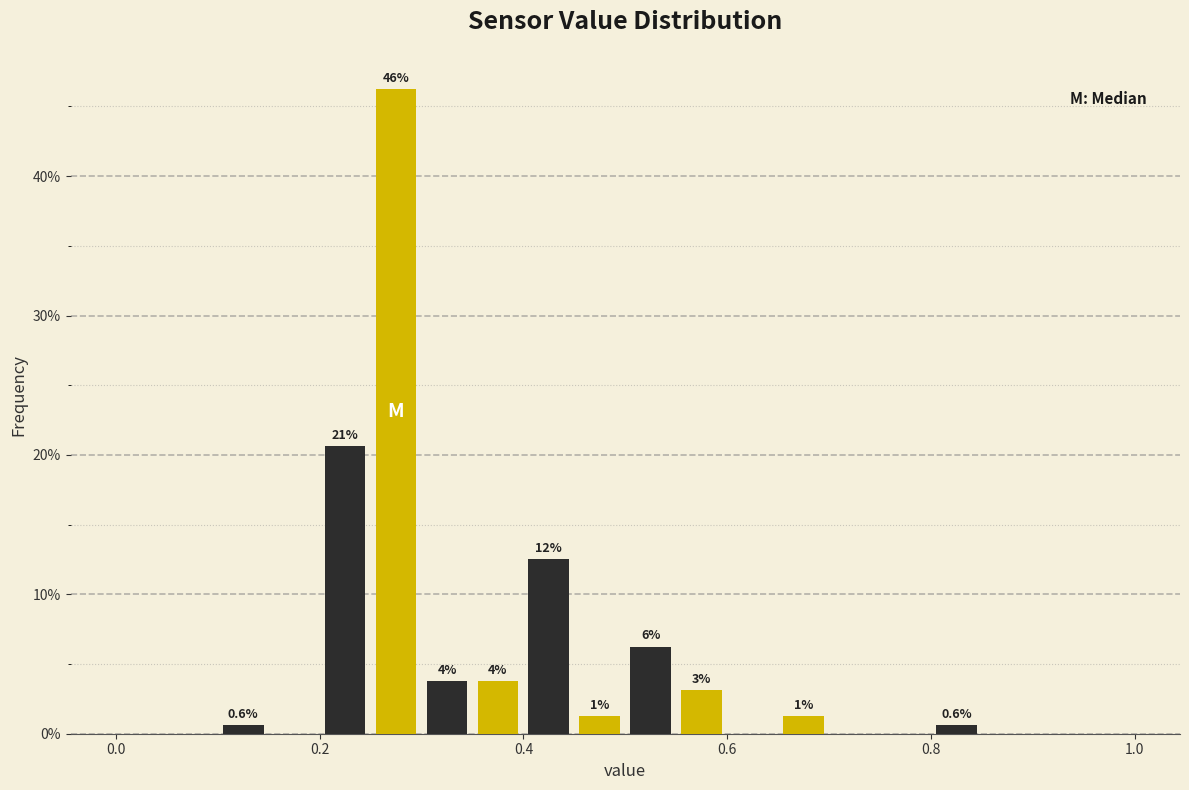

Read against the x-axis, roughly where is the centre of the tallest bar?

0.28